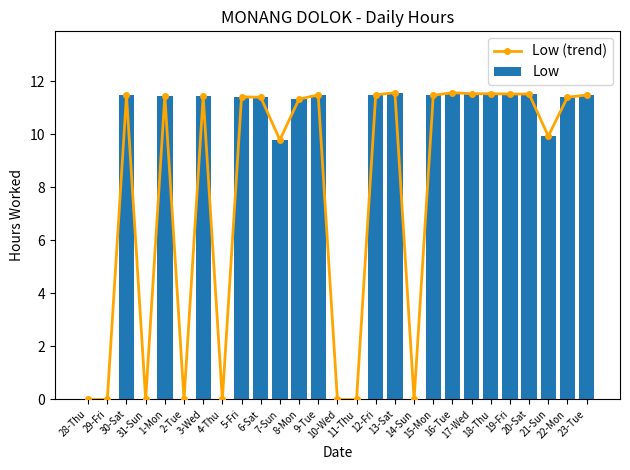

The value of Low (trend) at 30-Sat is 11.5. True or false?

True